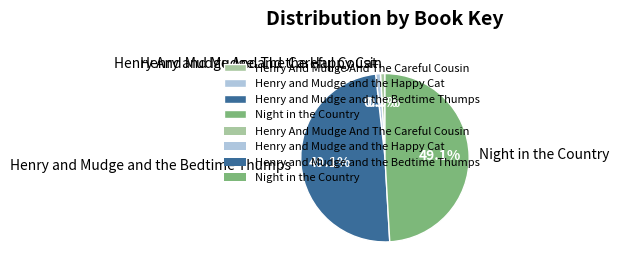

To the nearest percent, what percentage of the pie is Henry and Mudge and the Bedtime Thumps?

49%